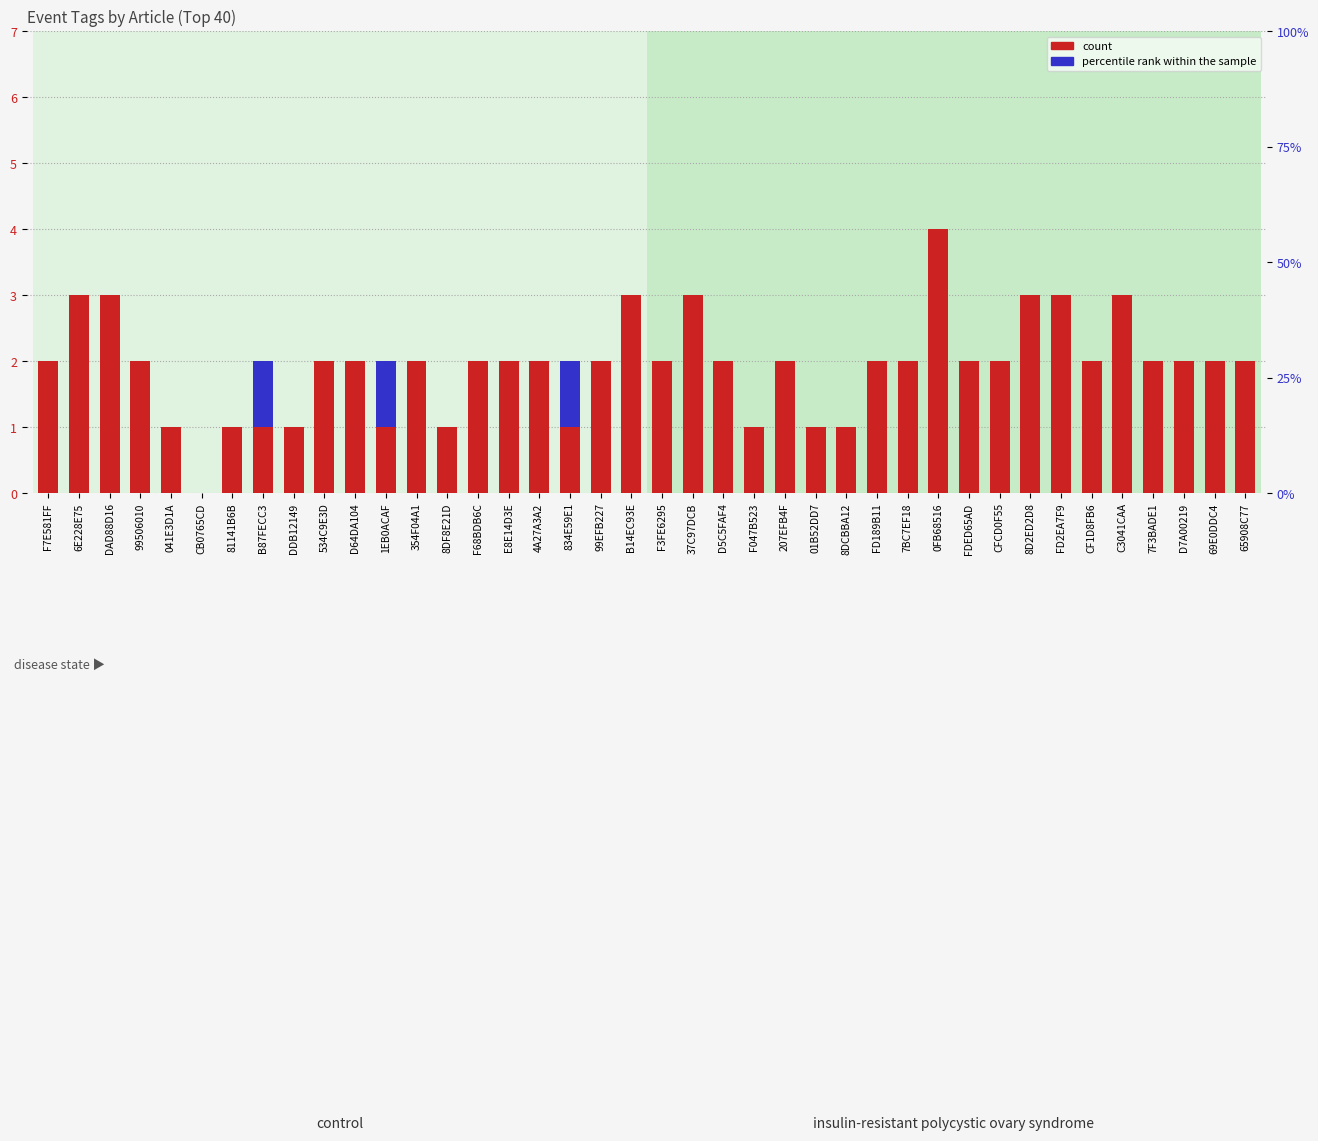

What are all the series names shown in the legend?

count, percentile rank within the sample